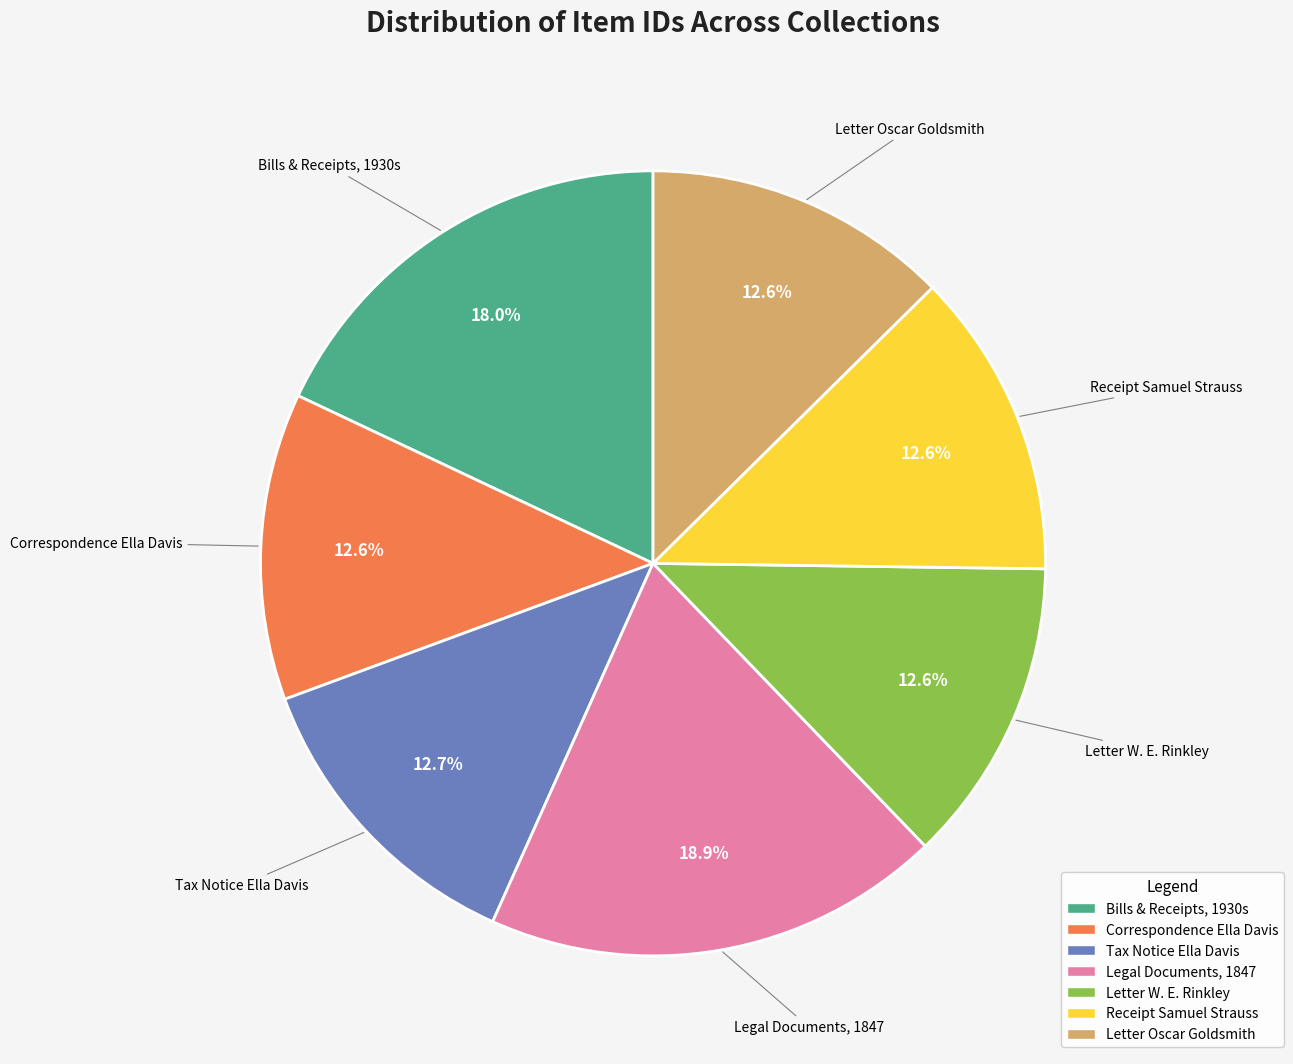

Does any single category account for the majority?

No